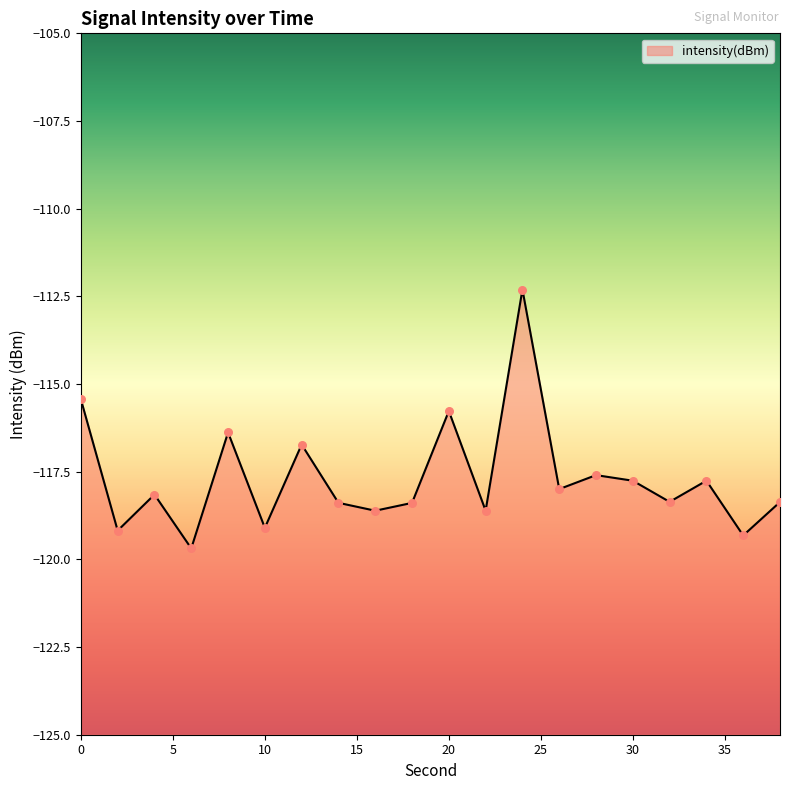

What is the change in value from 18 to 30?

+0.6